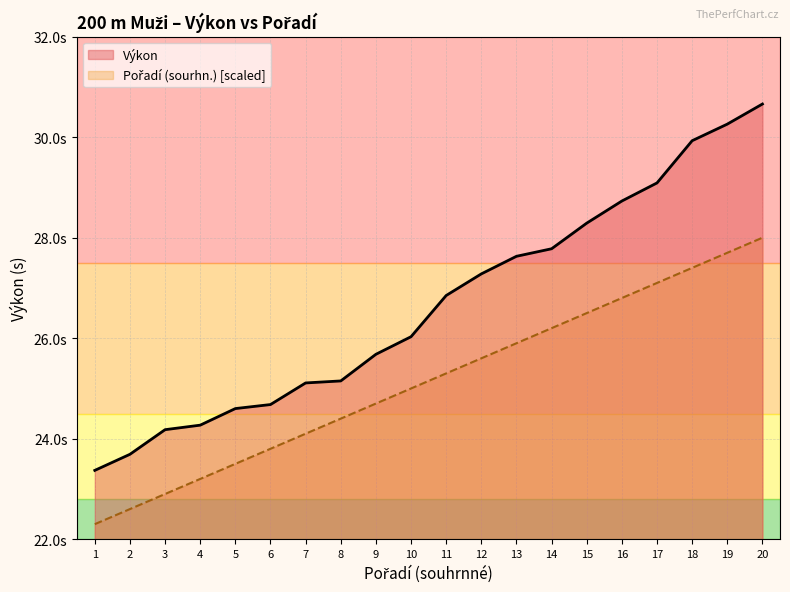

Reading right to left, list all the values displayed in this chart.

Výkon: 30.7	30.3	29.9	29.1	28.7	28.3	27.8	27.6	27.3	26.9	26.0	25.7	25.1	25.1	24.7	24.6	24.3	24.2	23.7	23.4
Pořadí (sourhn.): 28.0	27.7	27.4	27.1	26.8	26.5	26.2	25.9	25.6	25.3	25.0	24.7	24.4	24.1	23.8	23.5	23.2	22.9	22.6	22.3